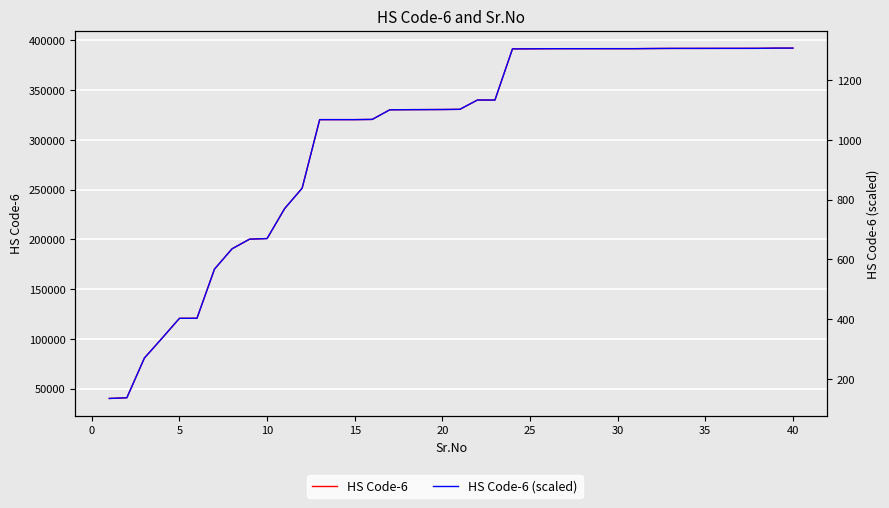

Is this an area chart (filled region under the line)?

No